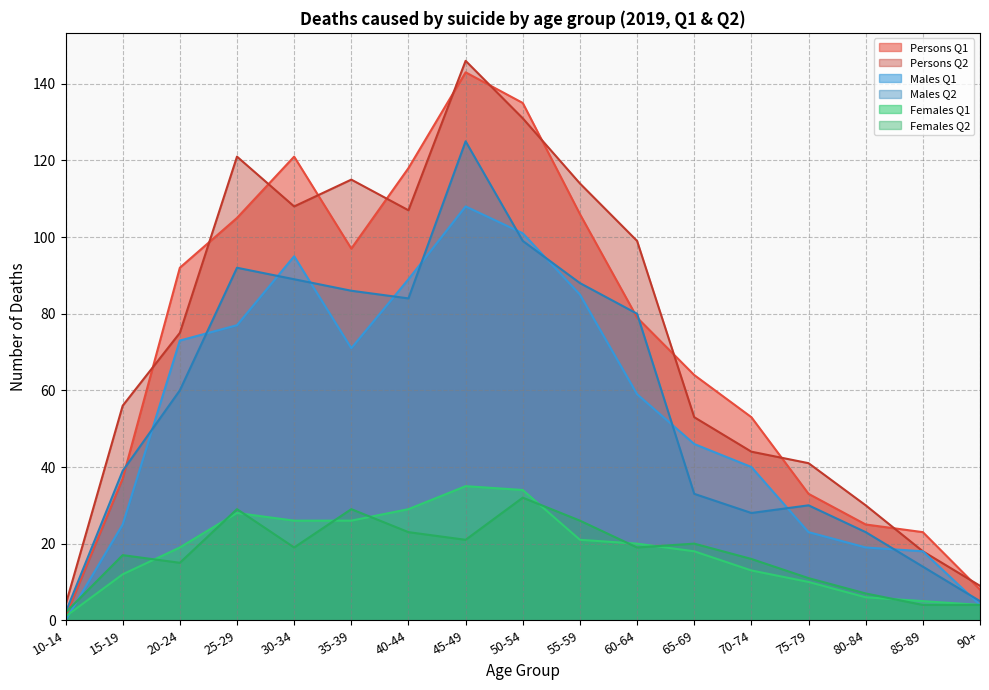

Reading right to left, list all the values displayed in this chart.

Persons Q1: 8	23	25	33	53	64	79	106	135	143	118	97	121	105	92	37	1
Persons Q2: 9	18	30	41	44	53	99	114	131	146	107	115	108	121	75	56	4
Males Q1: 4	18	19	23	40	46	59	85	101	108	89	71	95	77	73	25	0
Males Q2: 5	14	23	30	28	33	80	88	99	125	84	86	89	92	60	39	2
Females Q1: 4	5	6	10	13	18	20	21	34	35	29	26	26	28	19	12	1
Females Q2: 4	4	7	11	16	20	19	26	32	21	23	29	19	29	15	17	2